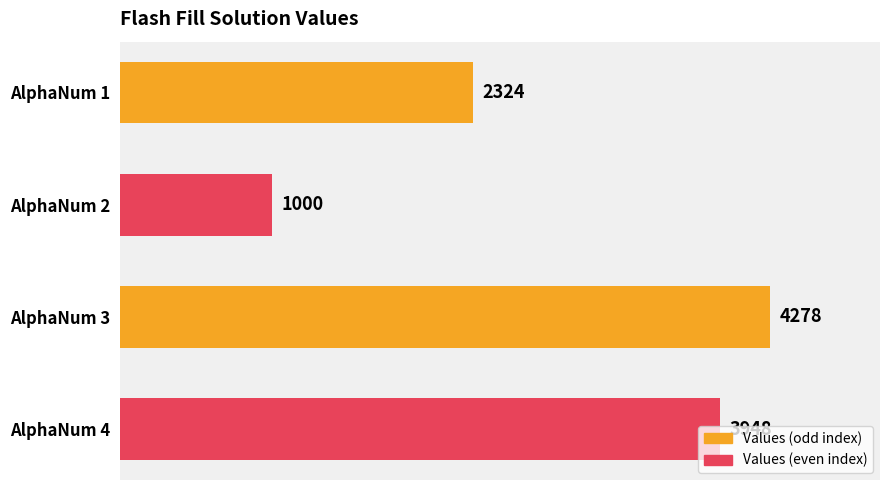

True or false: the data shows 1738 at AlphaNum 2.

False